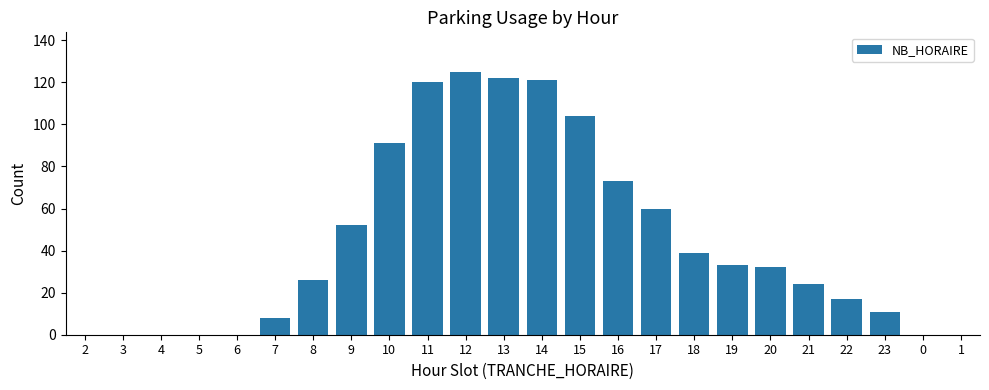

How many series are shown in this chart?

1